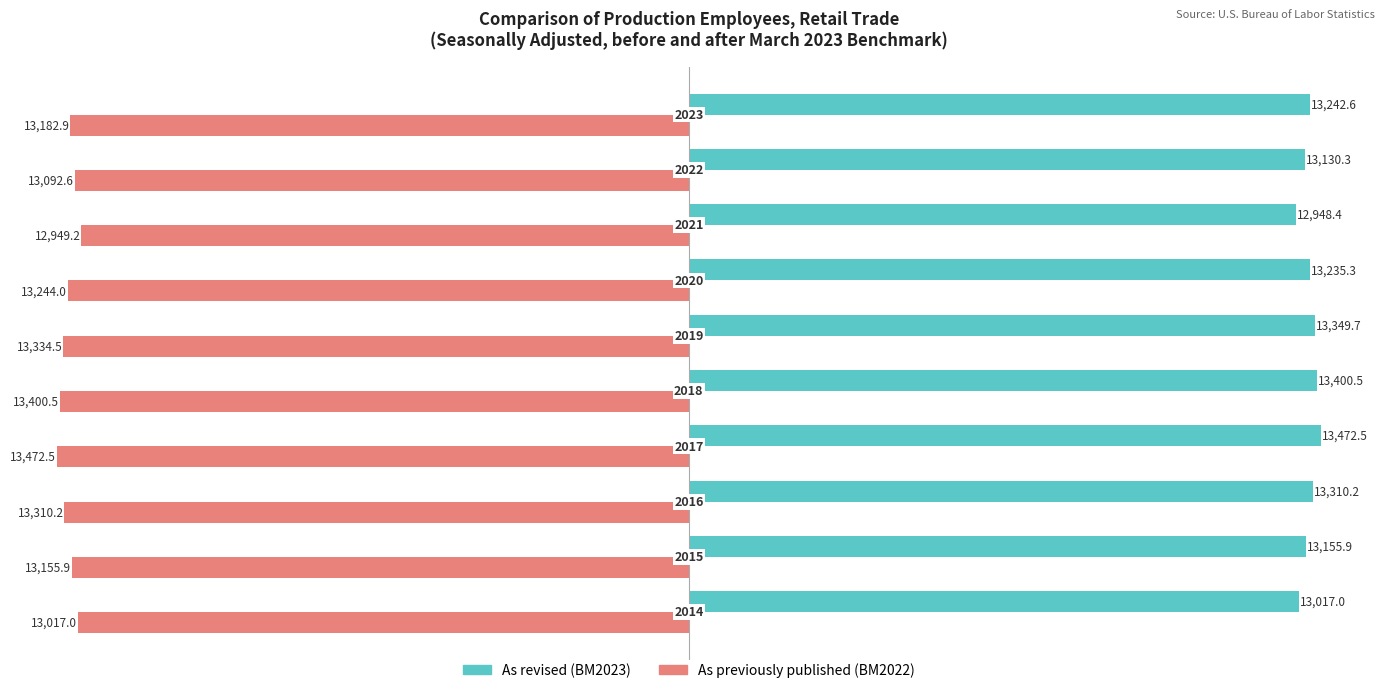

How many data points in As revised (BM2023) are less than 13242?

5